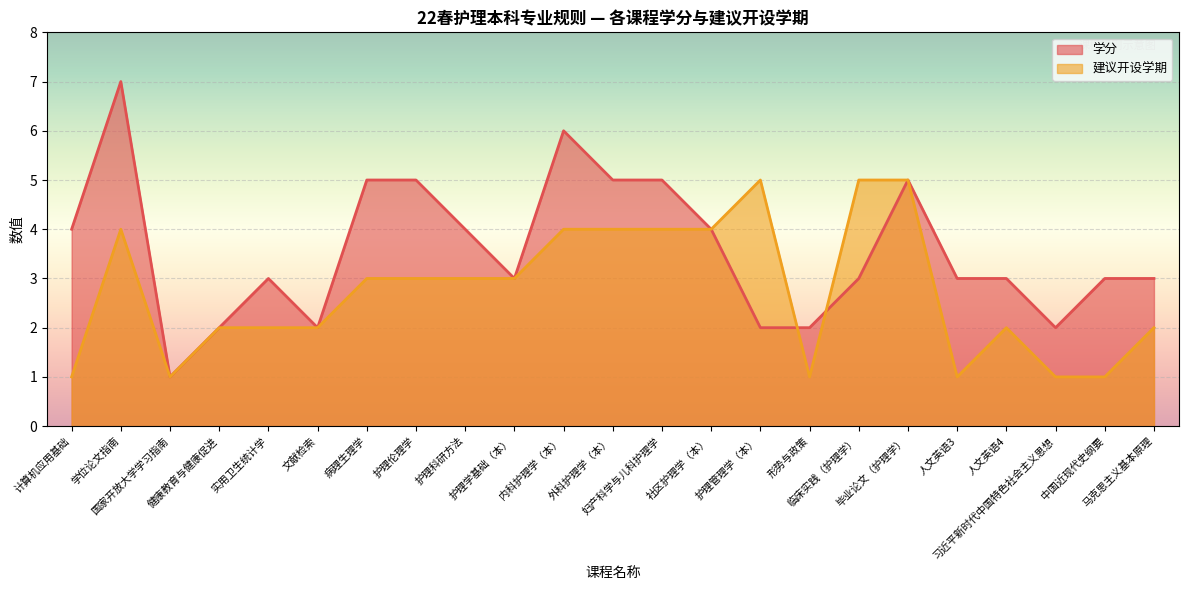

At which label does 学分 first exceed 3?

计算机应用基础